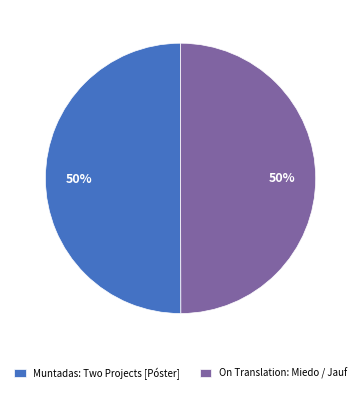

To the nearest percent, what portion does Muntadas: Two Projects [Póster] represent?

50%